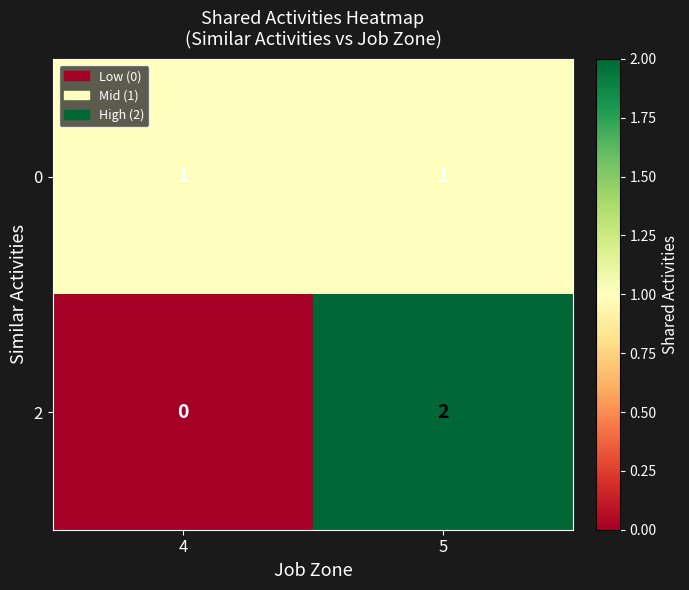

Reading left to right, extract all data points from this chart.

0: 1	1
2: 0	2